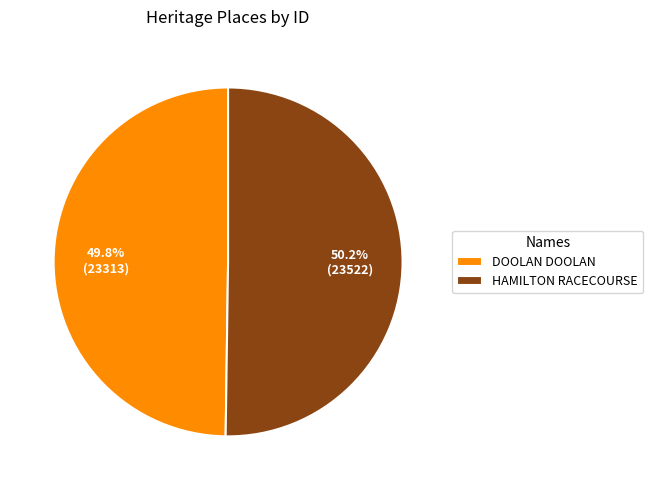

The HAMILTON RACECOURSE slice represents 58% of the pie. True or false?

False